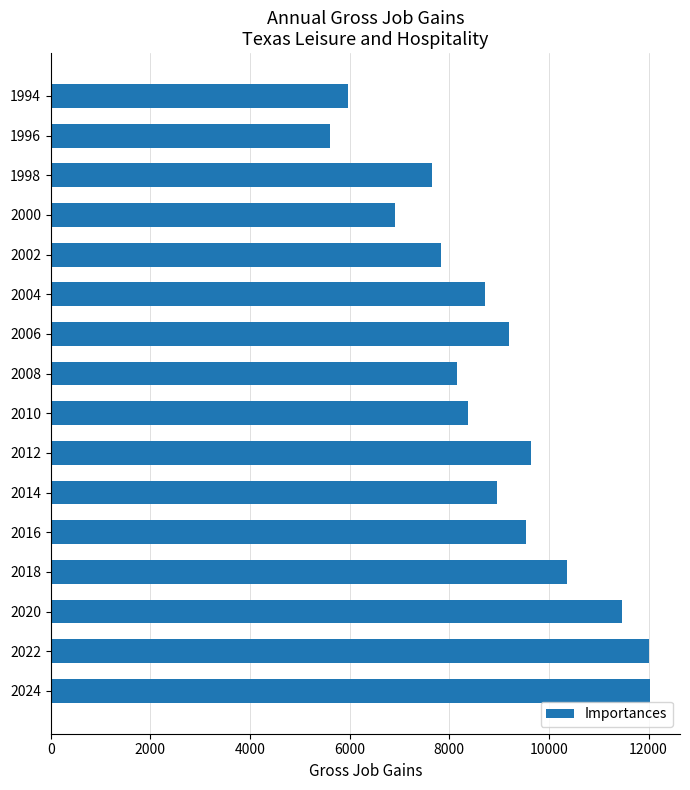

What is the sum of the values at 2008 and 2022?

20156